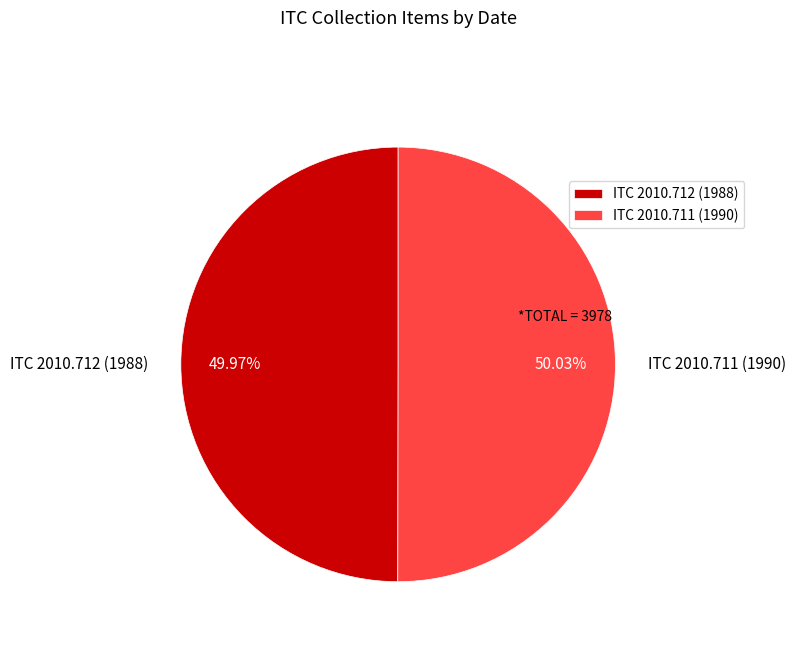

True or false: ITC 2010.712 accounts for 40% of the total.

False